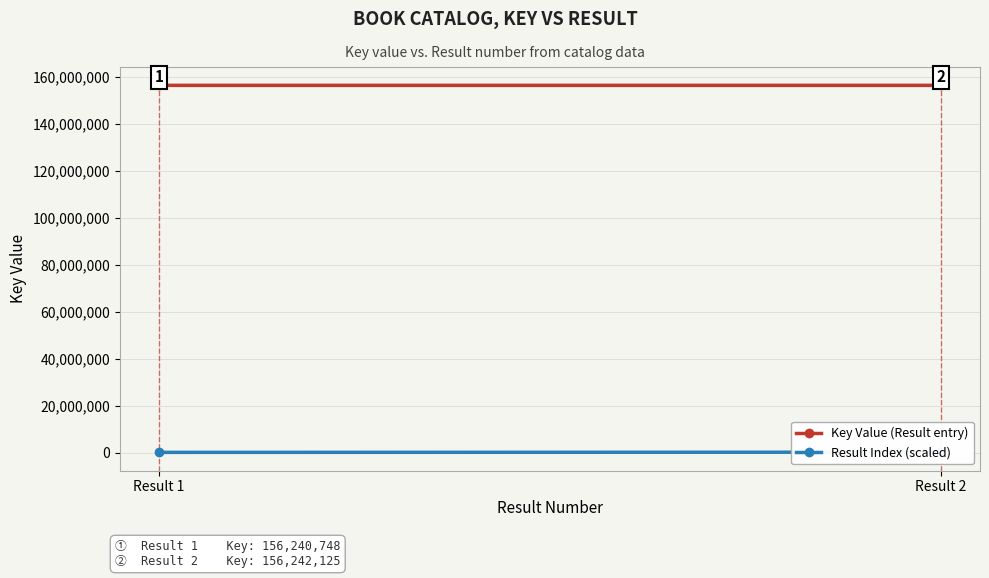

Reading left to right, list all the values displayed in this chart.

Key Value (Result entry): 156240748	156242125
Result Index (scaled): 78000	156000